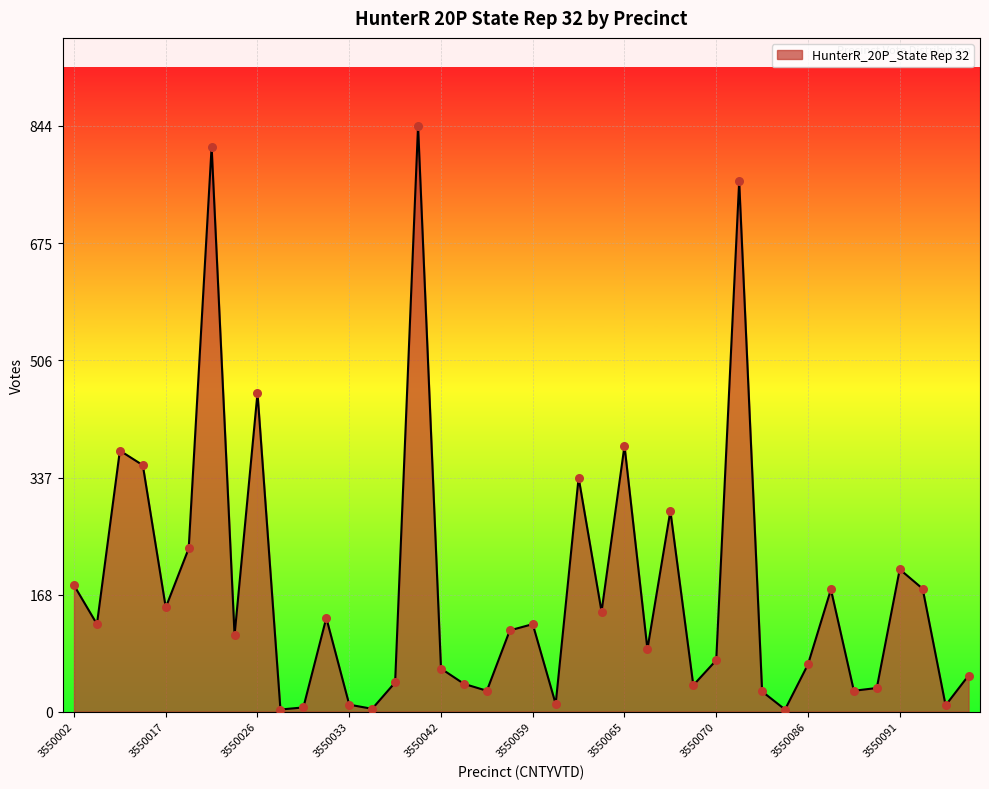

What is the difference between the maximum and minimum values?

841